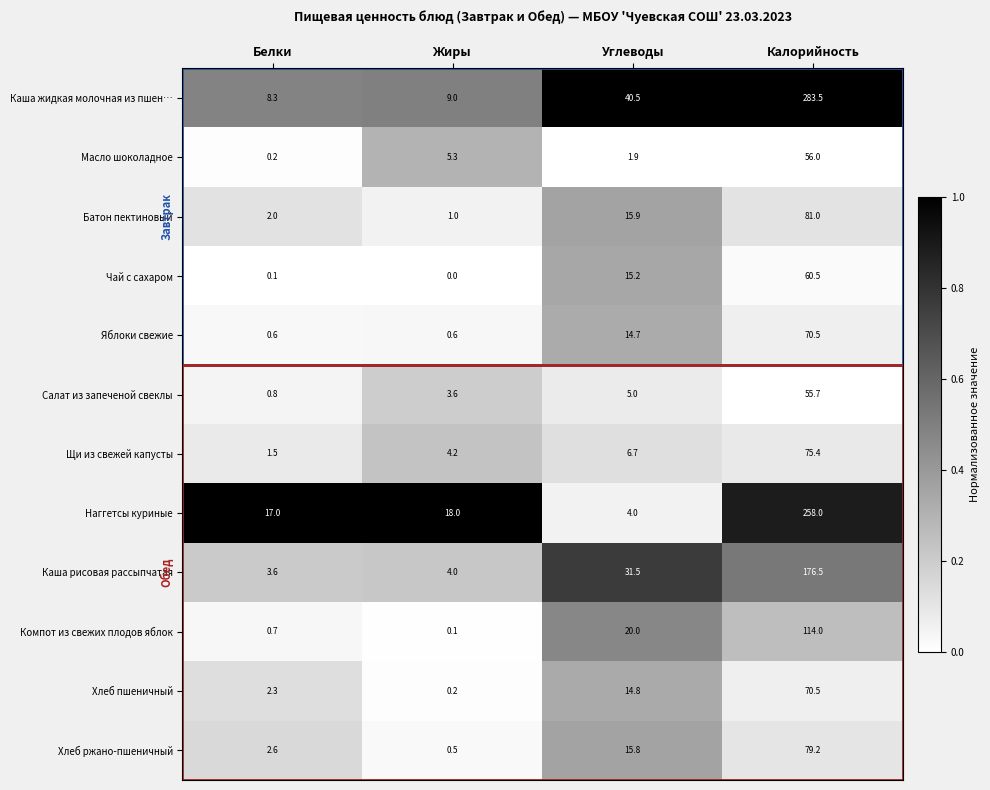

What is the spread (max minus min) of values at Жиры?

18.0